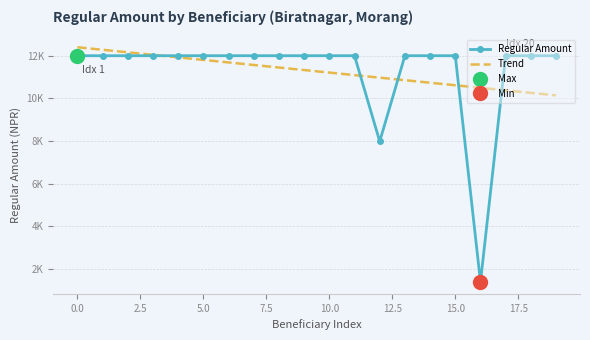

Which series has the largest range (max minus min)?

Regular Amount